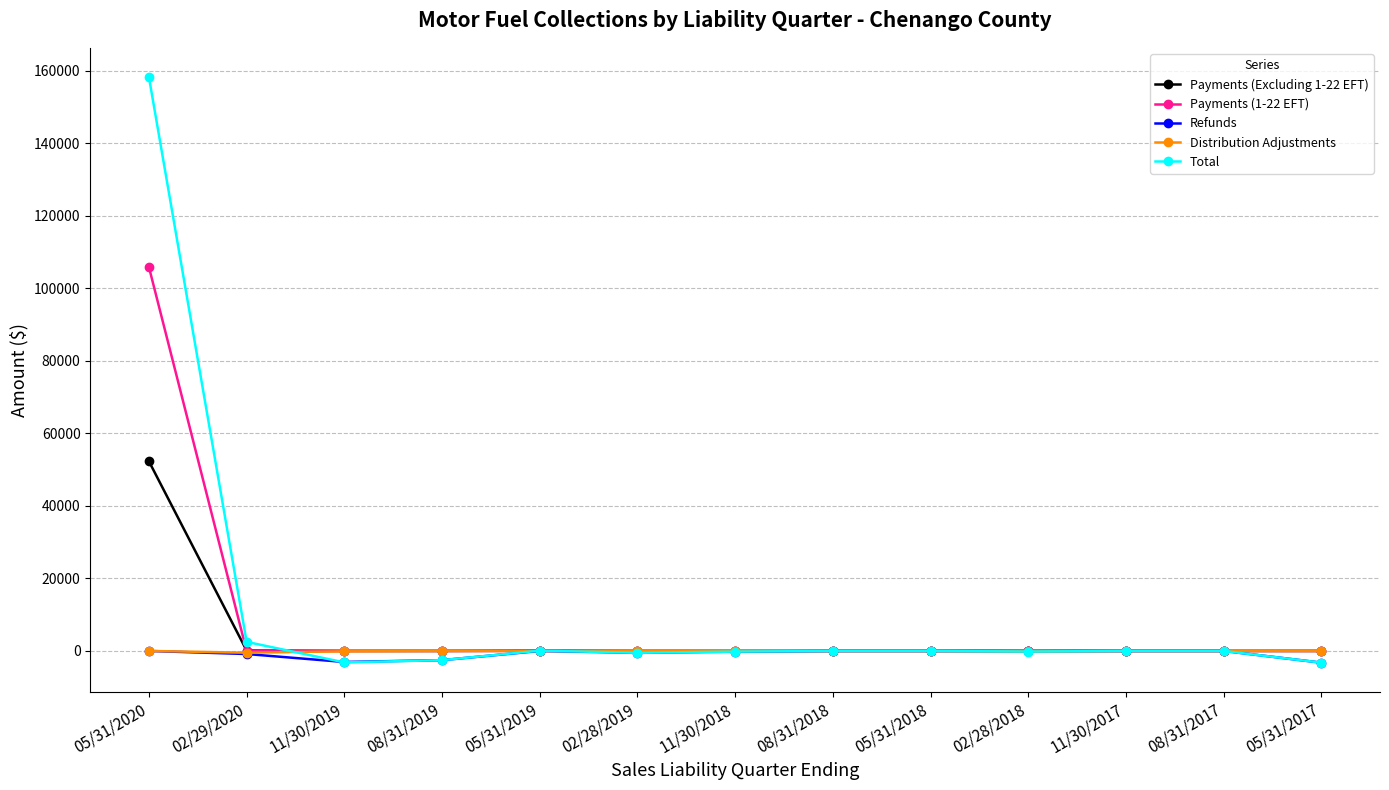

Which series has the largest range (max minus min)?

Total